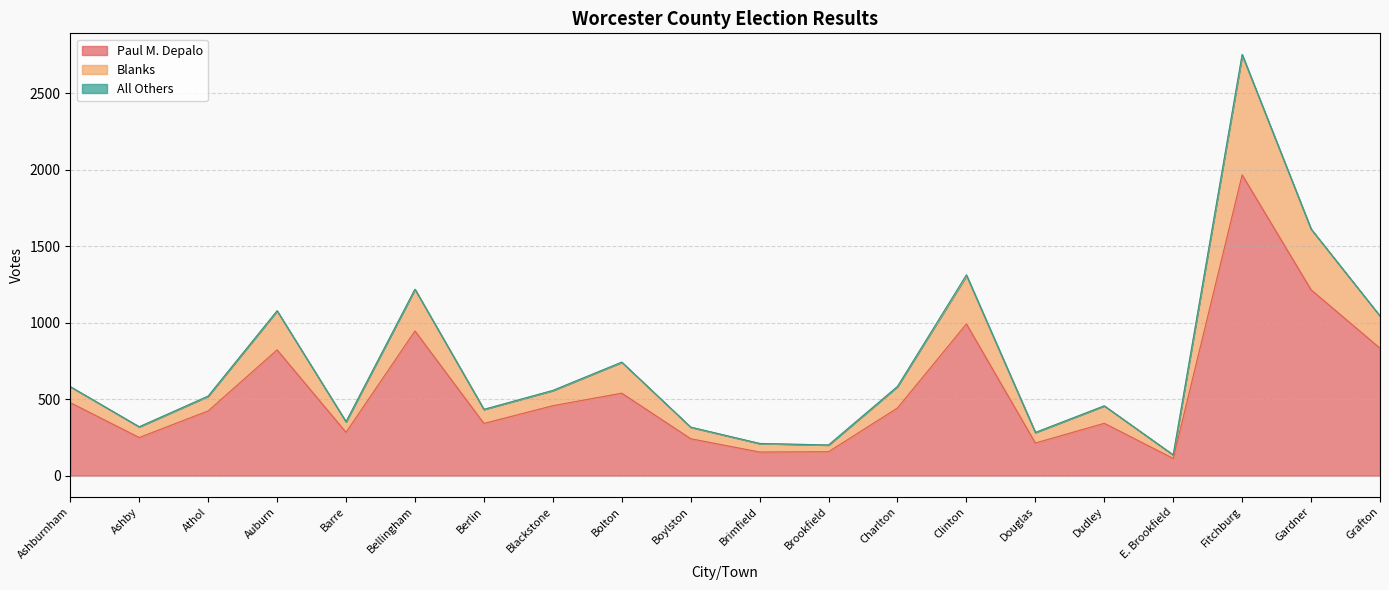

The value of Paul M. Depalo at Dudley is 537. True or false?

False